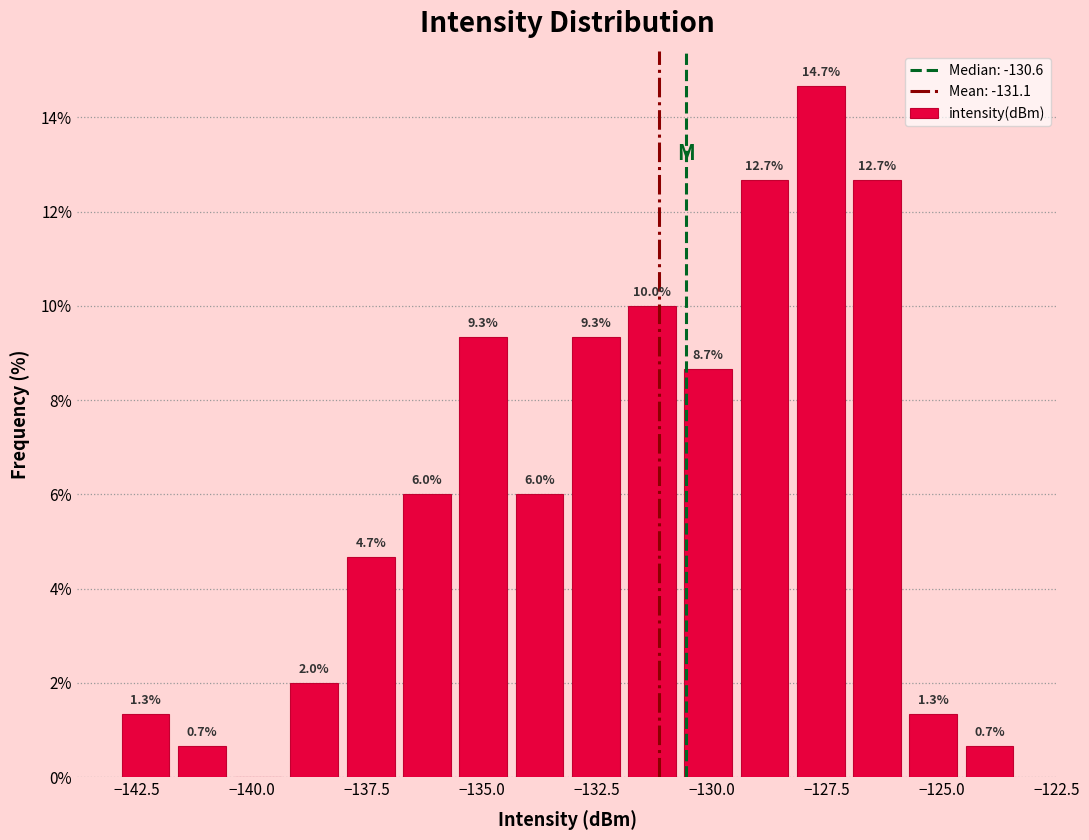

Read against the x-axis, roughly where is the centre of the tallest bar?

-127.5